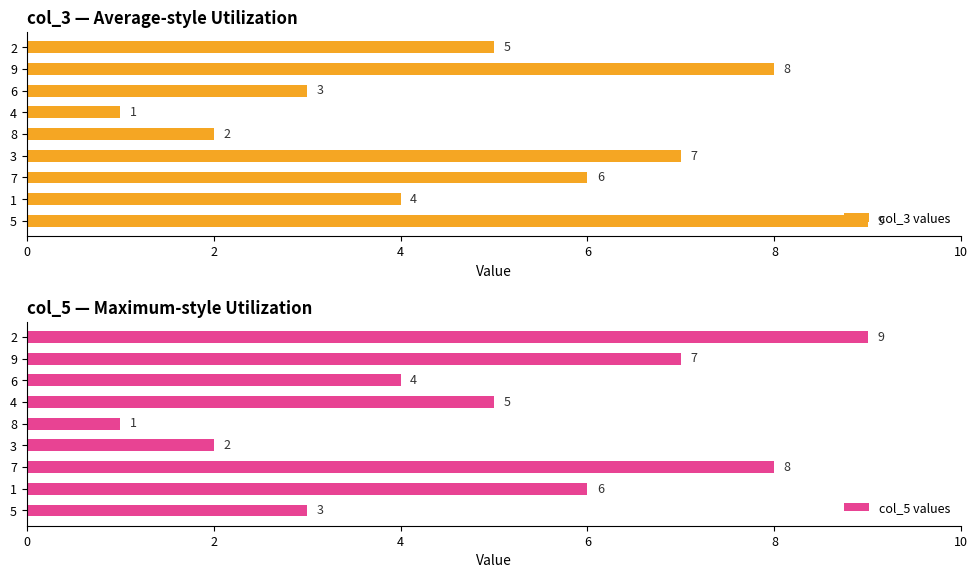

Reading right to left, what are all the values shown in this chart?

col_3 values: 5	8	3	1	2	7	6	4	9
col_5 values: 9	7	4	5	1	2	8	6	3